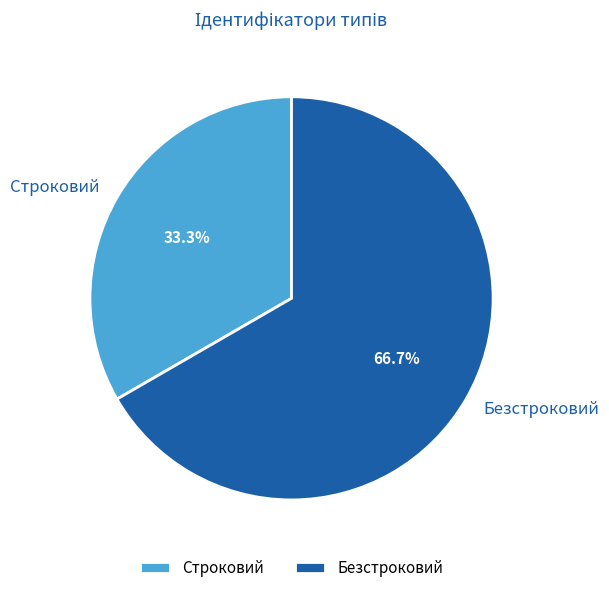

To the nearest percent, what percentage of the pie is Безстроковий?

67%